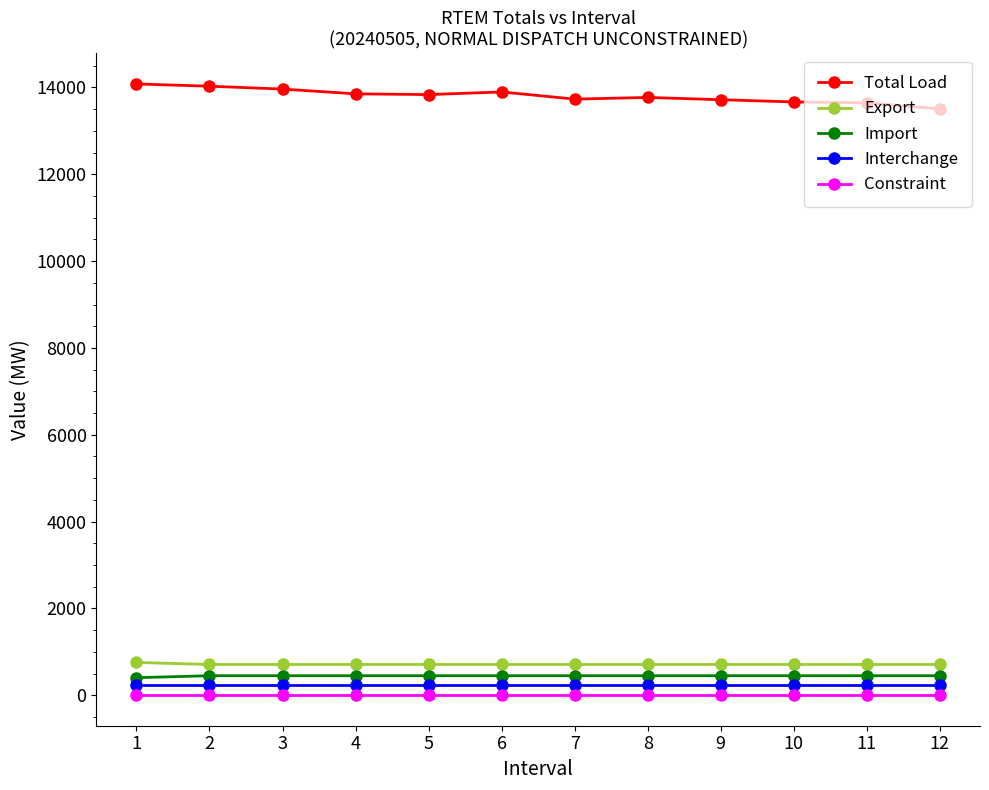

What is the highest value of the Interchange series?

236.0